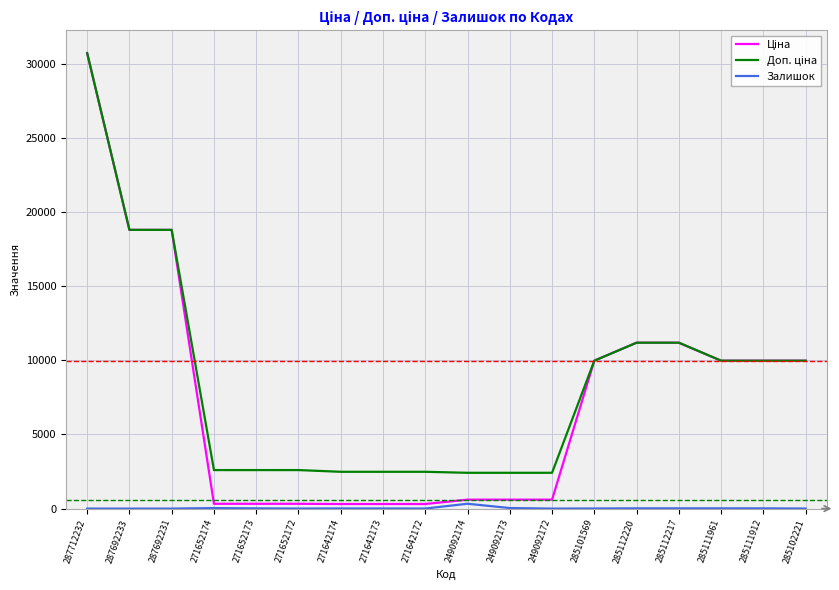

The value of Залишок at 287712232 is 0.0. True or false?

True